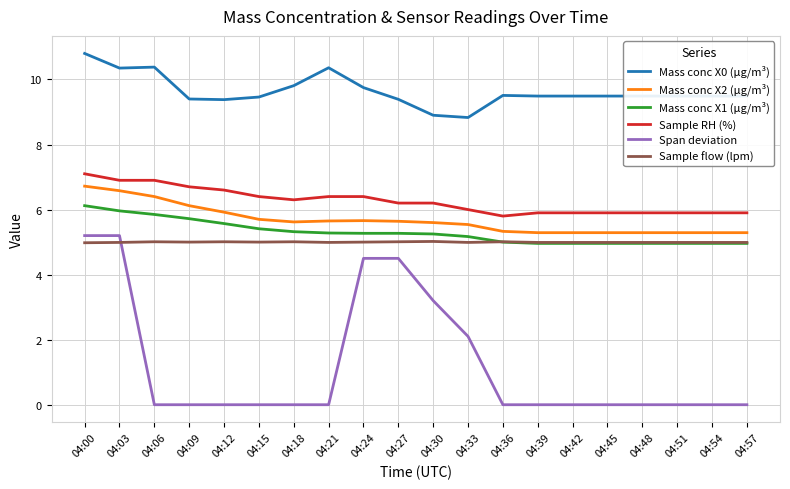

Count the number of categories in the chart.

20